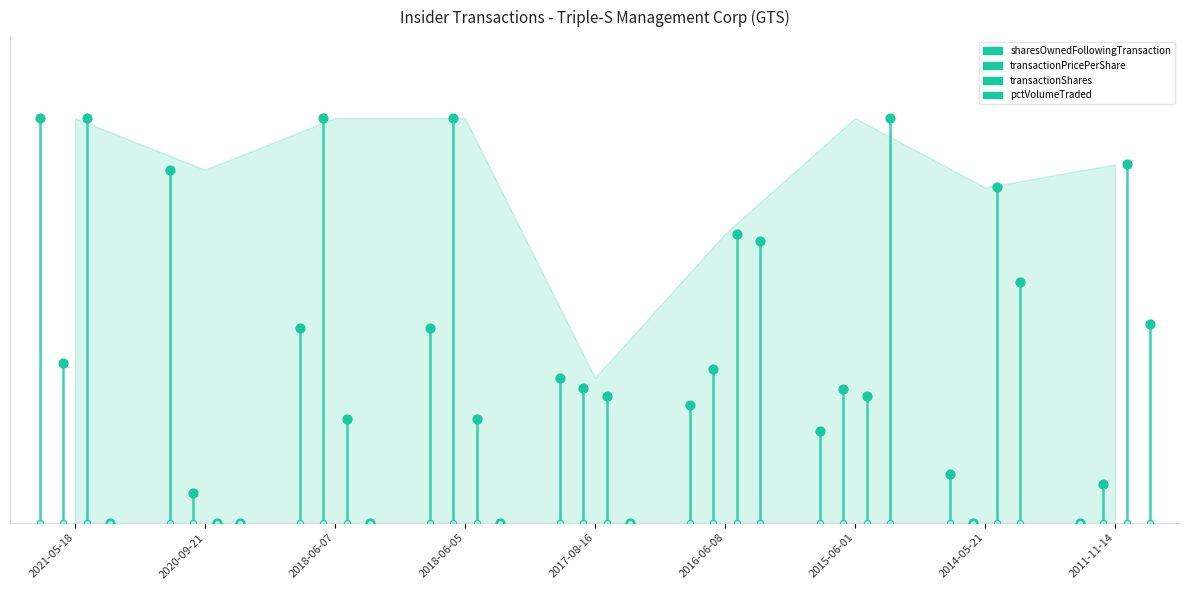

Which series contains the highest Y value?

sharesOwnedFollowingTransaction